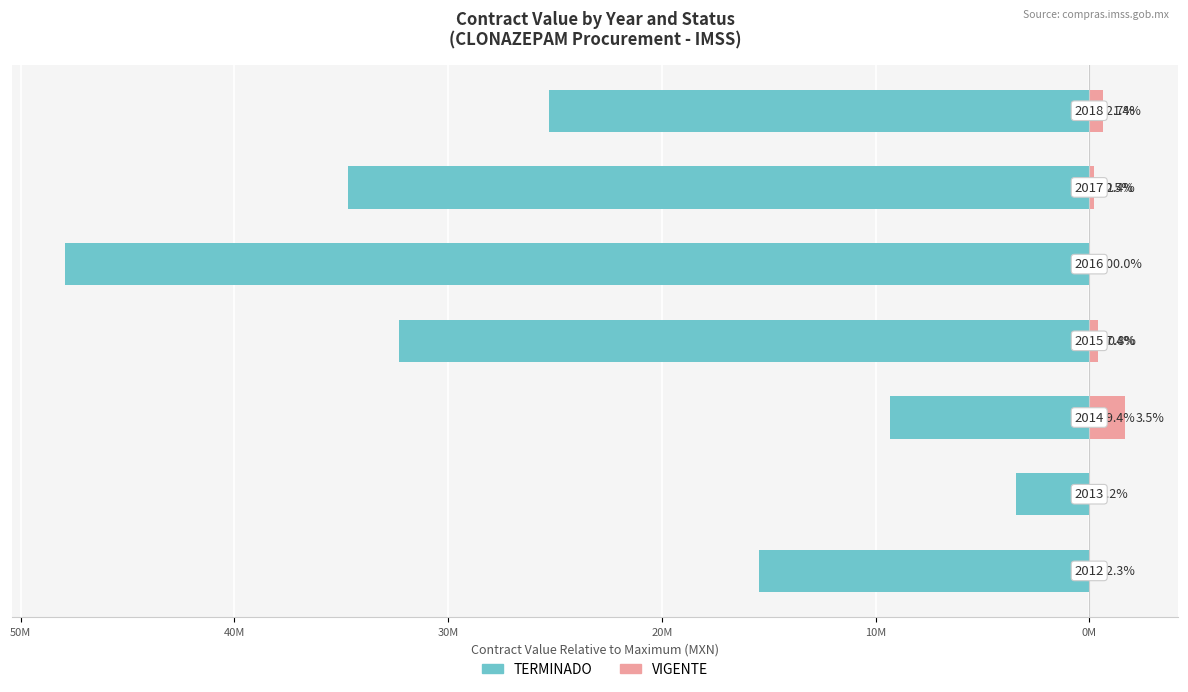

The value of VIGENTE at 30M is 102196.1. True or false?

False